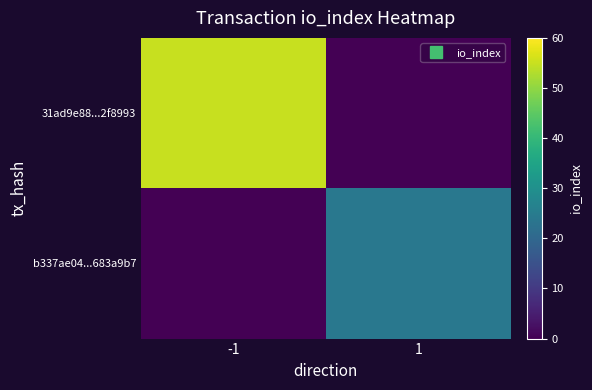

Which series has the largest range (max minus min)?

31ad9e88...2f8993